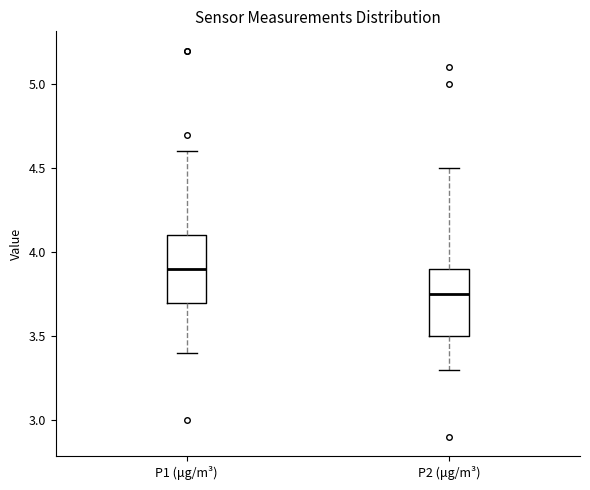

Reading left to right, read every box against the y-axis: the position of its median line, the range the box covers, and the ends of its whiskers. The values are not printed on the chart, so give them approximately, as read against the axis.

P1 (μg/m³): median 3.90, box 3.70 to 4.10, whiskers 3.40 to 4.60
P2 (μg/m³): median 3.75, box 3.50 to 3.90, whiskers 3.30 to 4.50